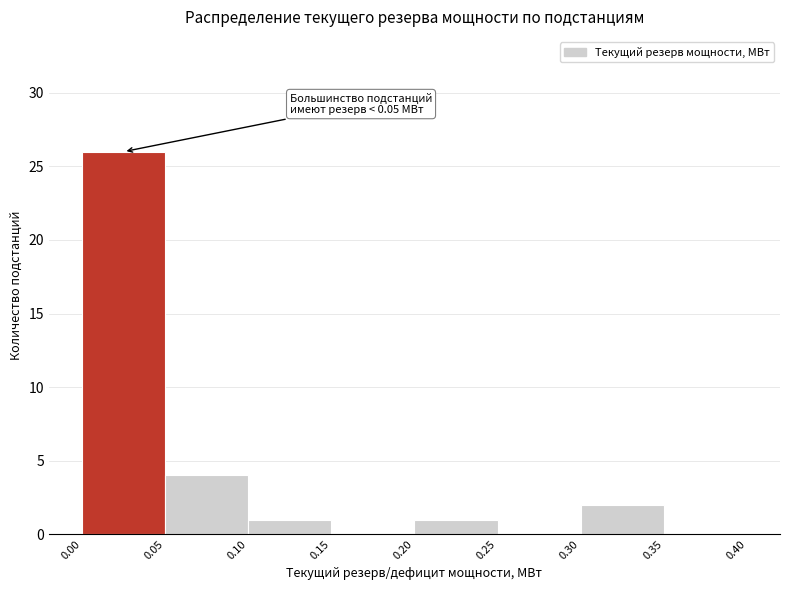

Which range on the x-axis has the tallest bar?

0.00 to 0.05